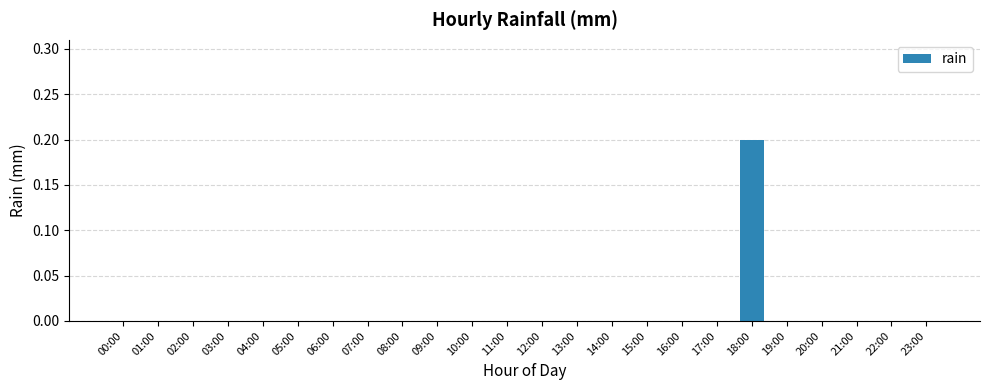

What is the greatest value displayed?

0.2